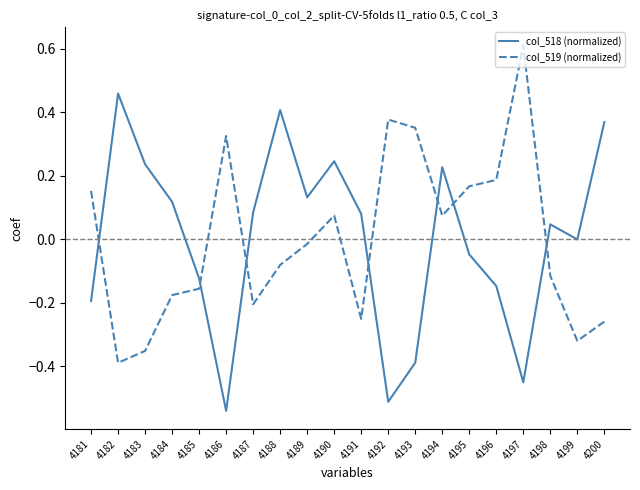

At which label does col_519 (normalized) reach its peak?

4197